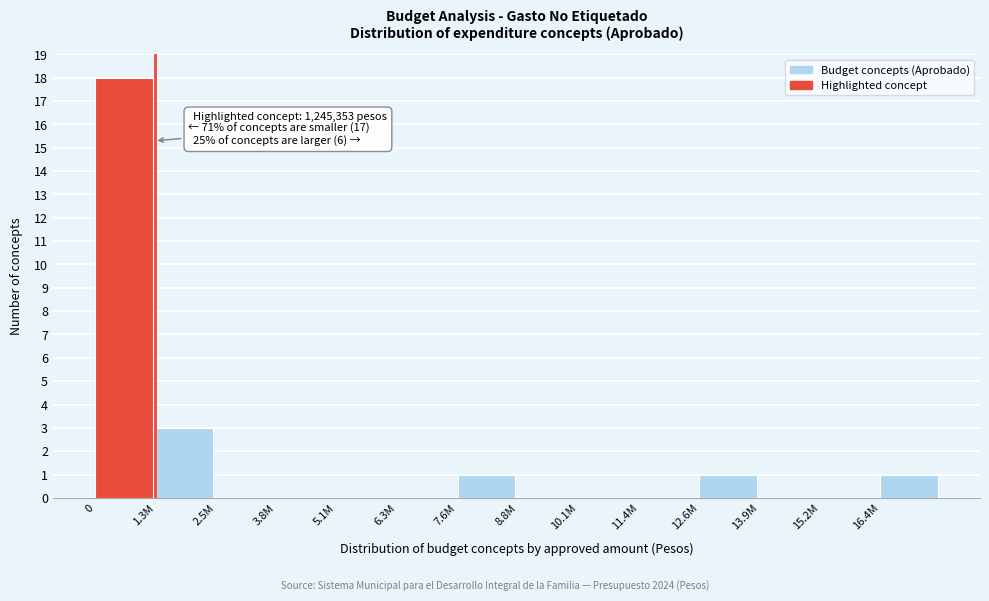

Reading left to right, extract all data points from this chart.

0=18	1.3M=3	2.5M=0	3.8M=0	5.1M=0	6.3M=0	7.6M=1	8.8M=0	10.1M=0	11.4M=0	12.6M=1	13.9M=0	15.2M=0	16.4M=1